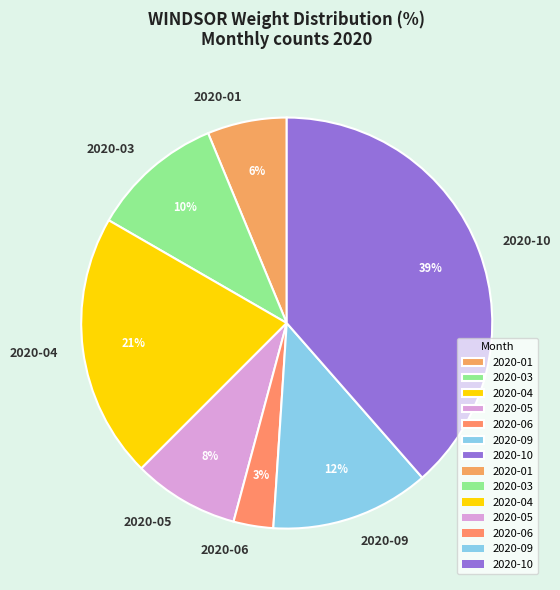

To the nearest percent, what is the combined percentage of 2020-06 and 2020-01?

9%